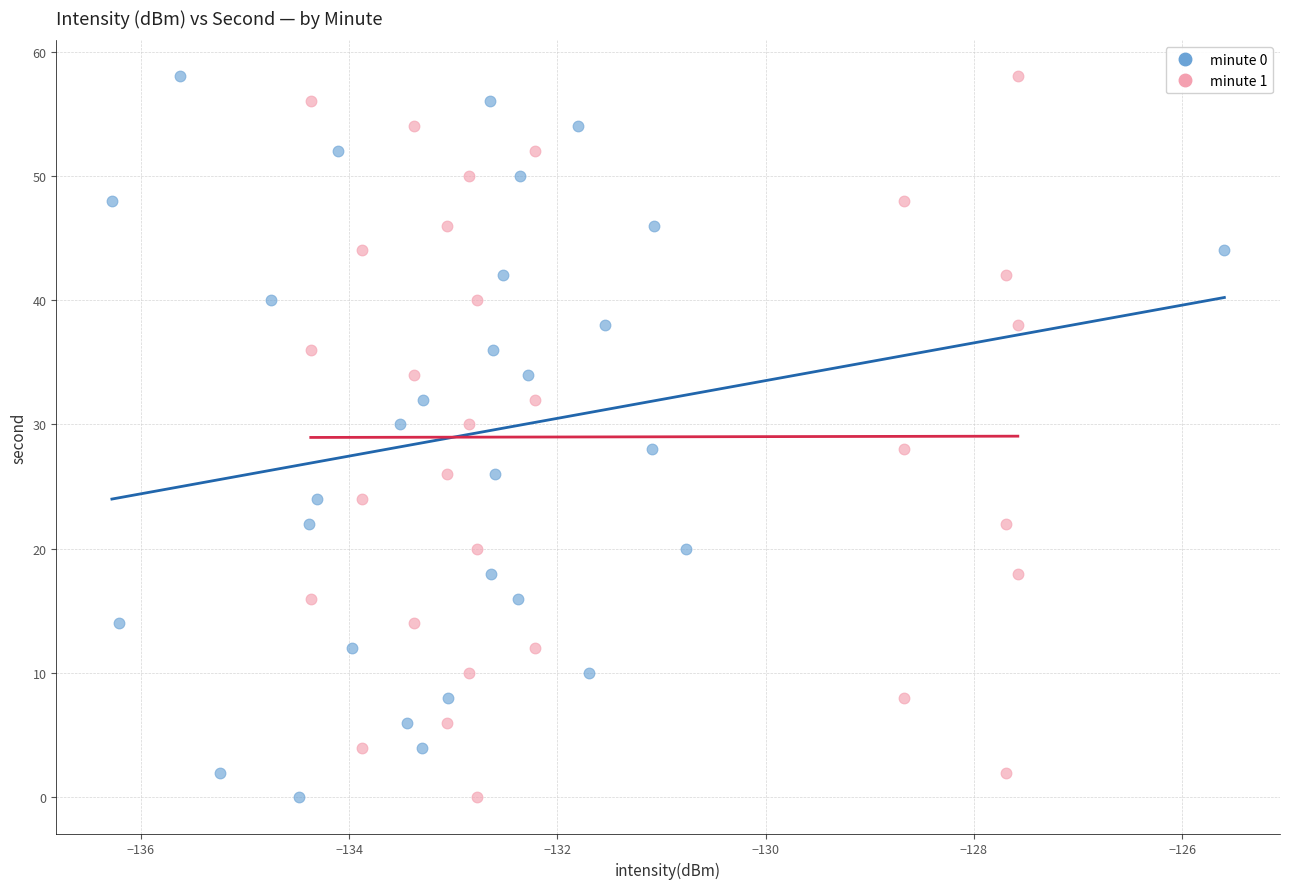

What are all the series names shown in the legend?

minute 0, minute 1